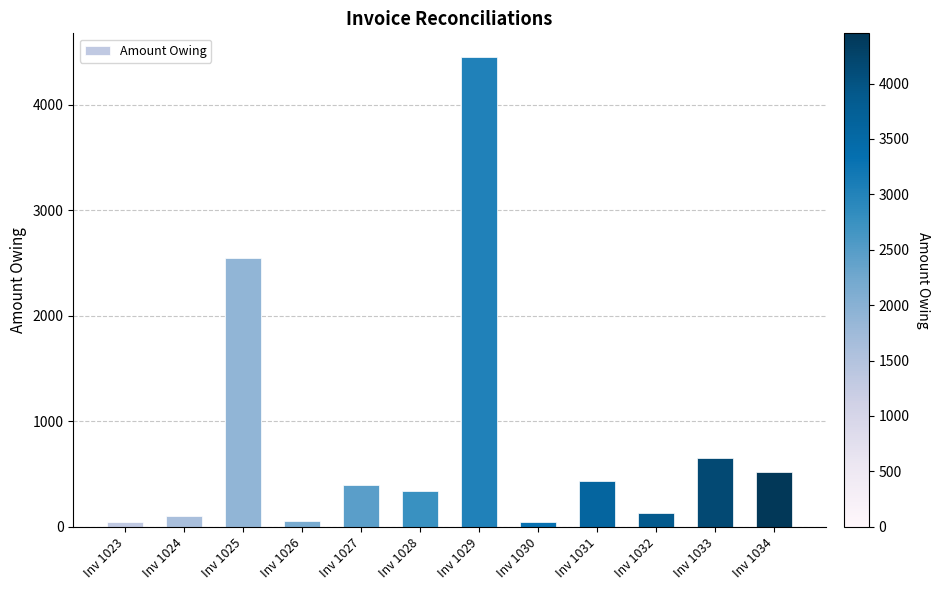

What is the sum of the values at Inv 1034 and Inv 1026?

577.0